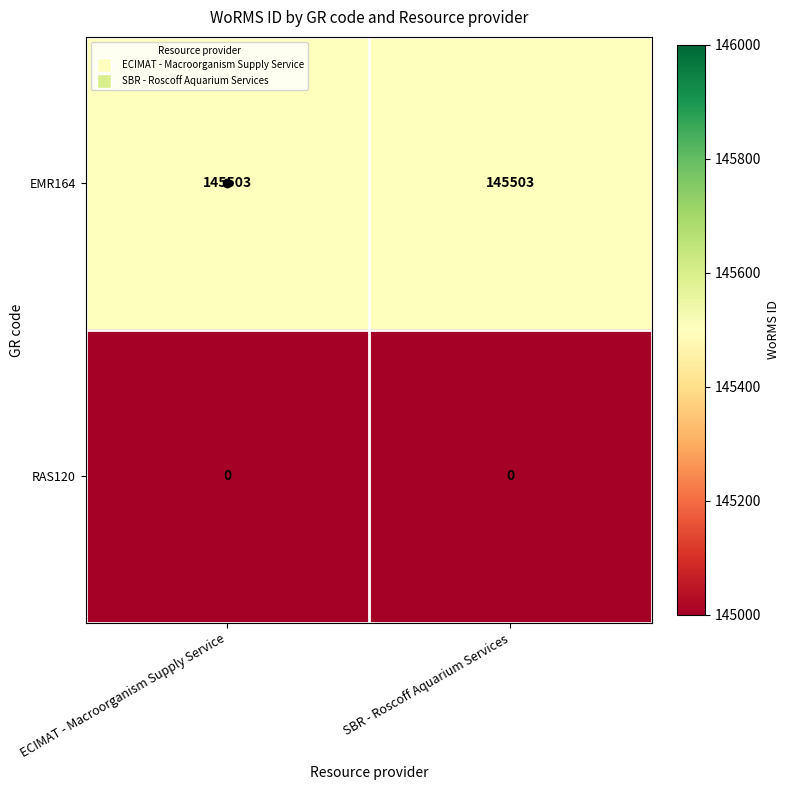

True or false: EMR164 has a value of 101095 at SBR - Roscoff Aquarium Services.

False